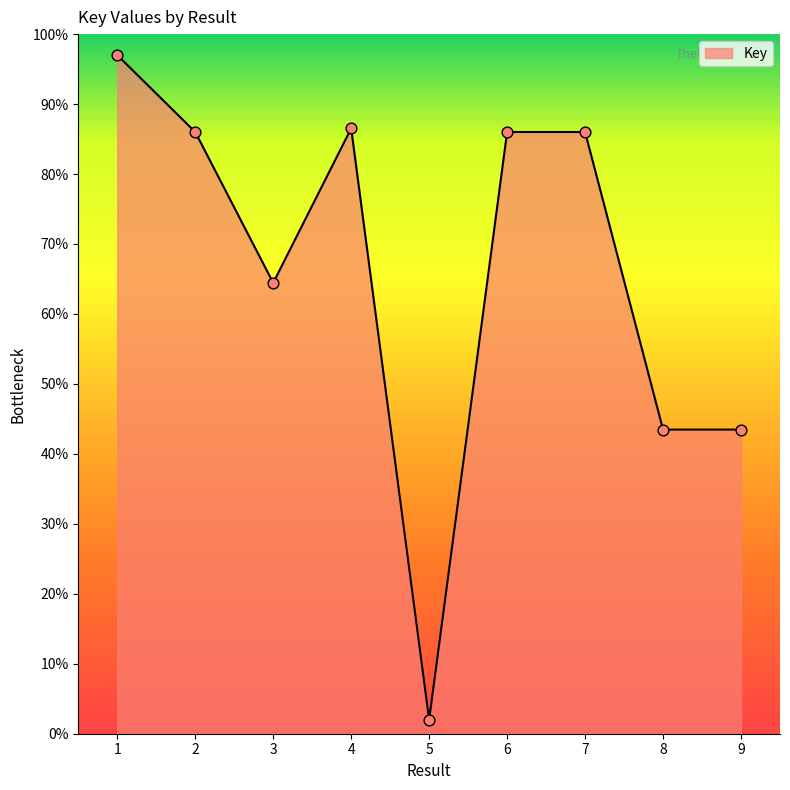

What is the change in value from 1 to 4?

-10.5